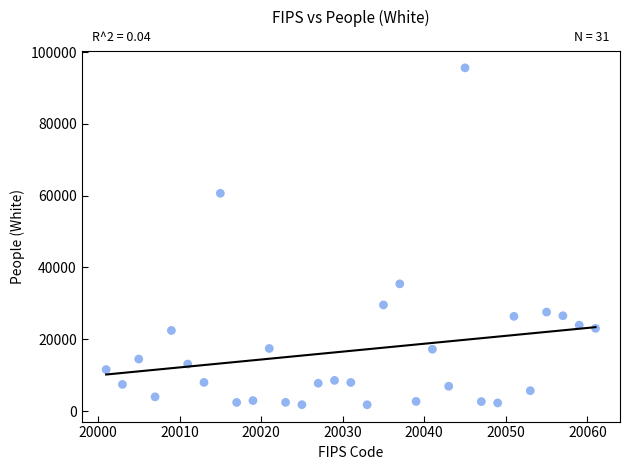

What Y value in the scatter plot is closest to 48683?

60655